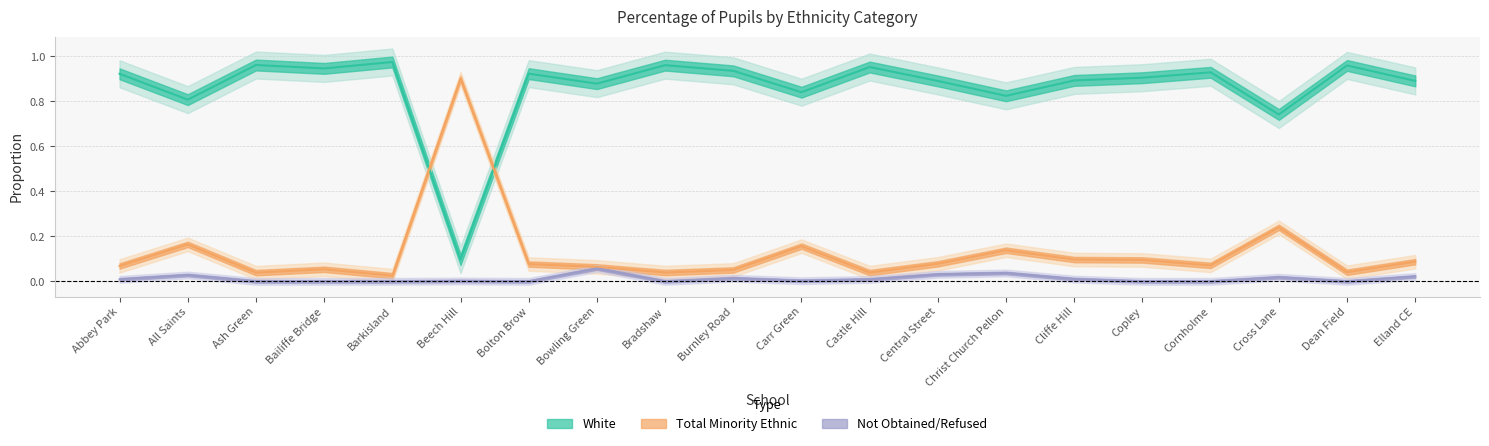

The value of not_obtained at Bailiffe Bridge is 0.0. True or false?

True